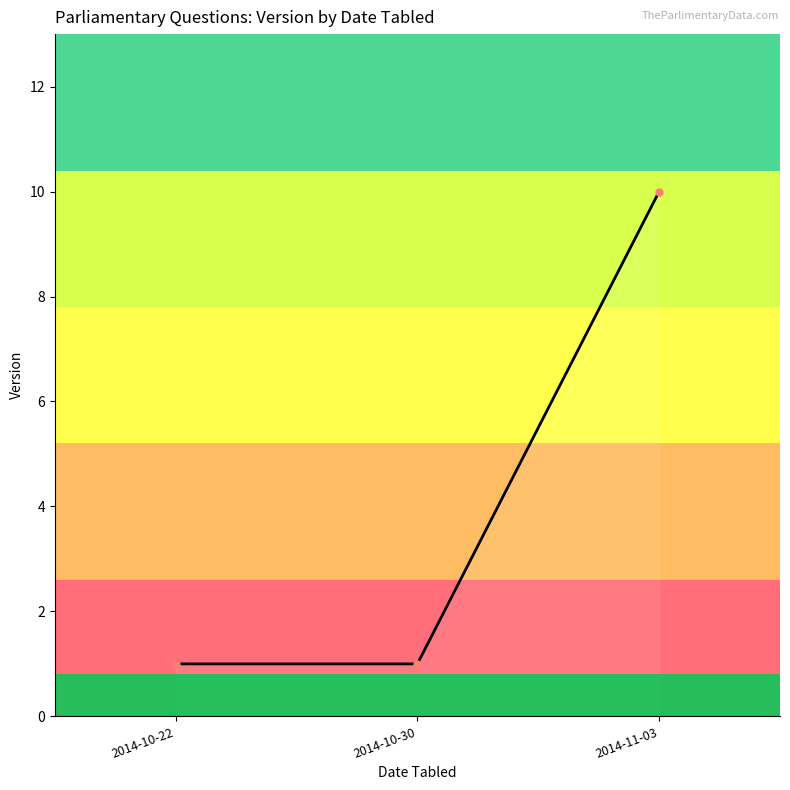

Reading right to left, transcribe all the data shown in this chart.

10	1	1